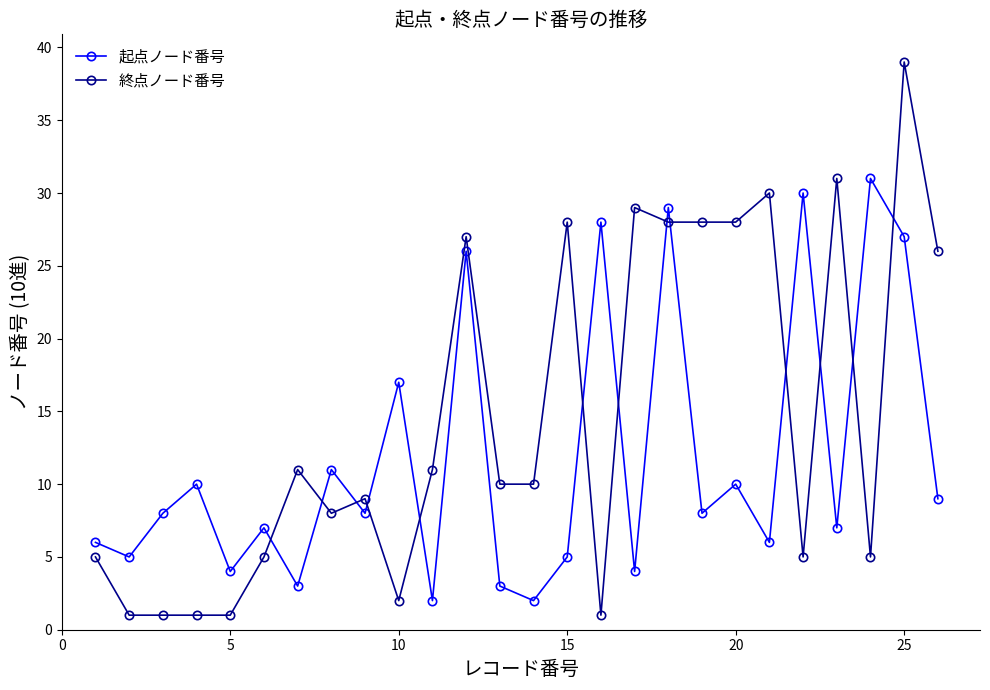

Rank the series by their average value, from highest to lowest.

終点ノード番号, 起点ノード番号